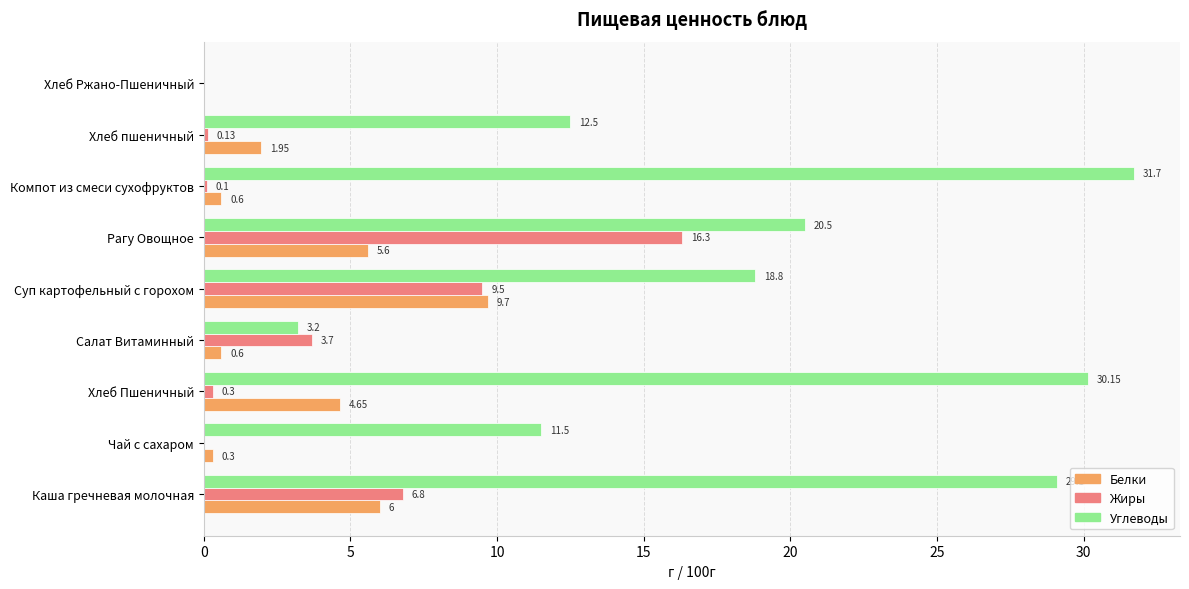

Which series has the largest total across all categories?

Углеводы